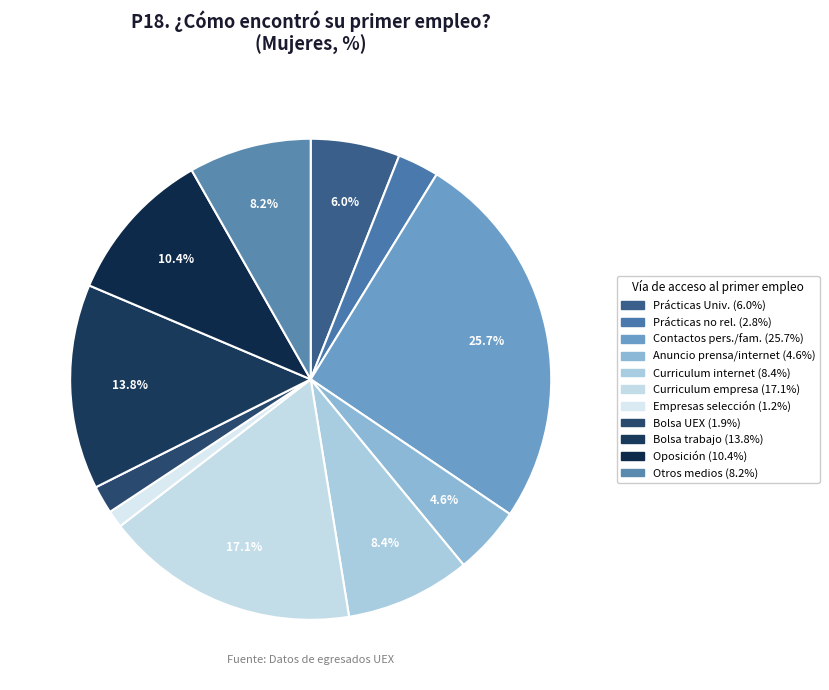

Rank the categories by value from highest to lowest.

Contactos personales o familiares, Enviando el curriculum directamente a la empresa, Bolsa de trabajo, Oposición, Colgando el curriculum en internet, Otros medios, A través de las prácticas de la Universidad, Respondiendo a un anuncio en prensa o internet, A través de prácticas no relacionadas, Bolsa de empleo de la UEX, A través de empresas de selección de personal